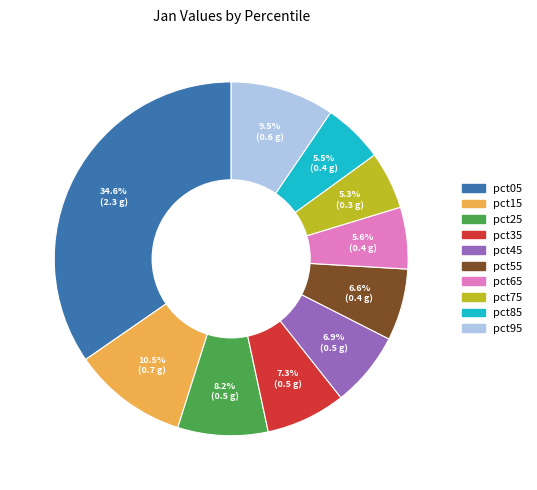

What percentage do pct35 and pct75 together represent?

12.6%